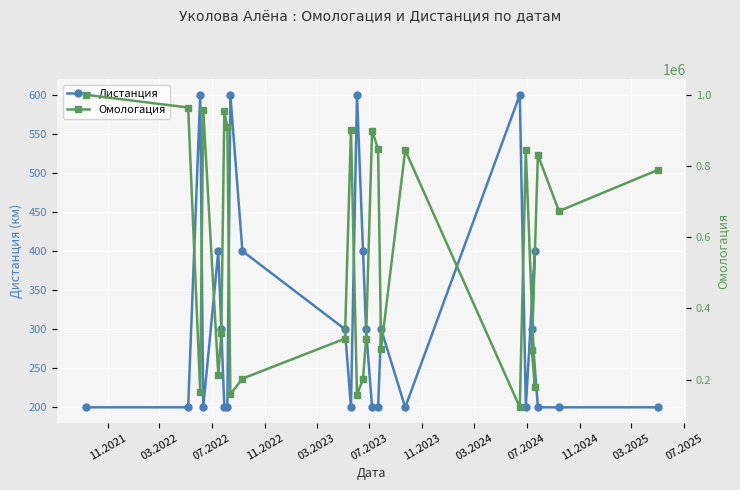

True or false: Дистанция and Омологация intersect in this chart.

False